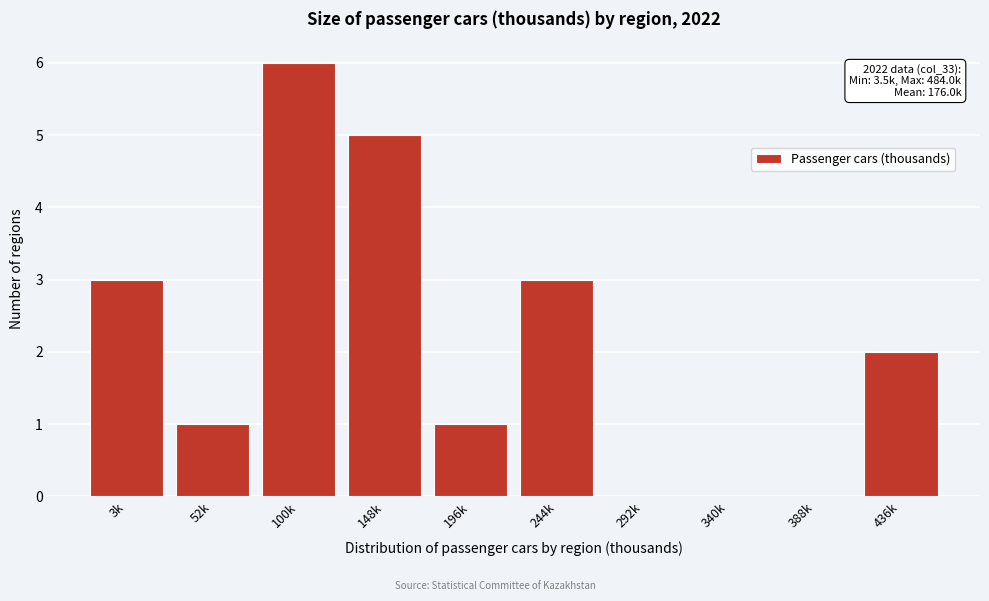

Reading right to left, extract all data points from this chart.

436k=2	388k=0	340k=0	292k=0	244k=3	196k=1	148k=5	100k=6	52k=1	3k=3